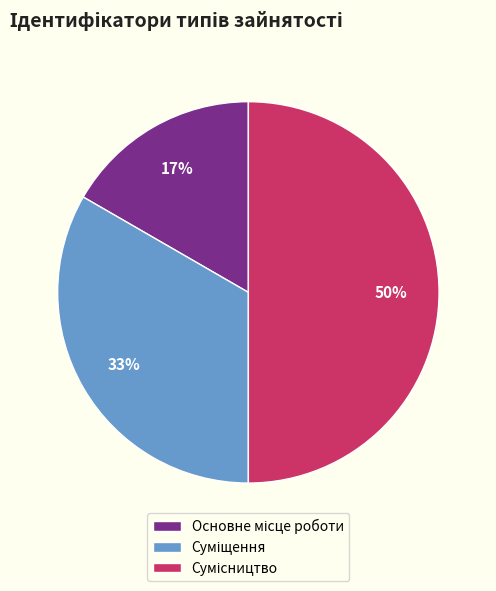

To the nearest percent, what is the average slice percentage?

33%